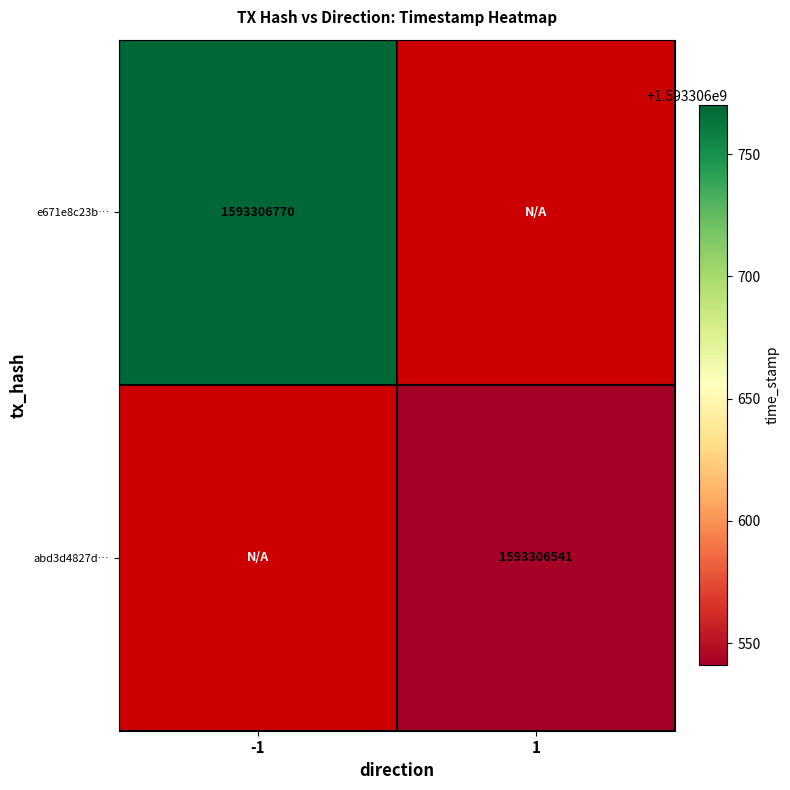

What is the approximate value of e671e8c23b76c6db92ce5090f31681d806027f0 at time_stamp, to the nearest 50?

1593306750